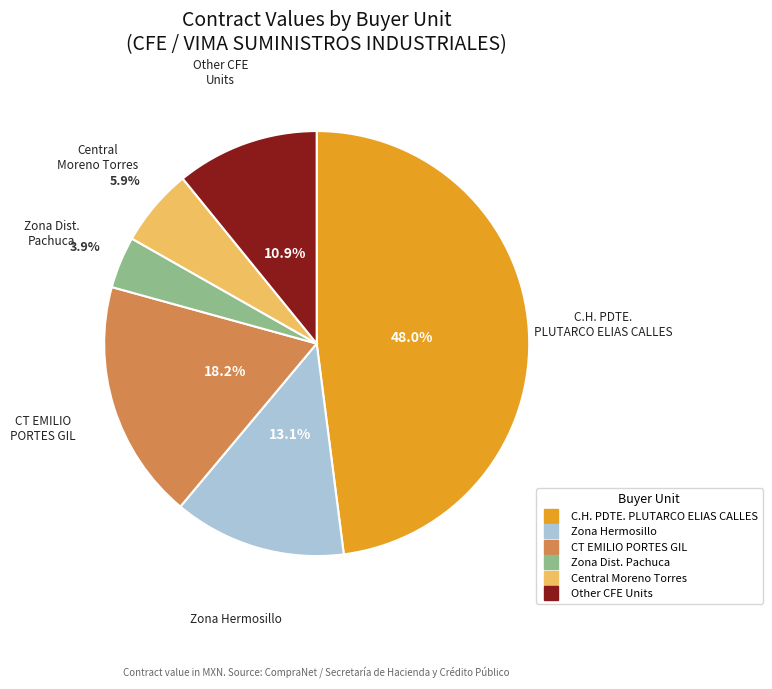

How many segments does this pie chart have?

6